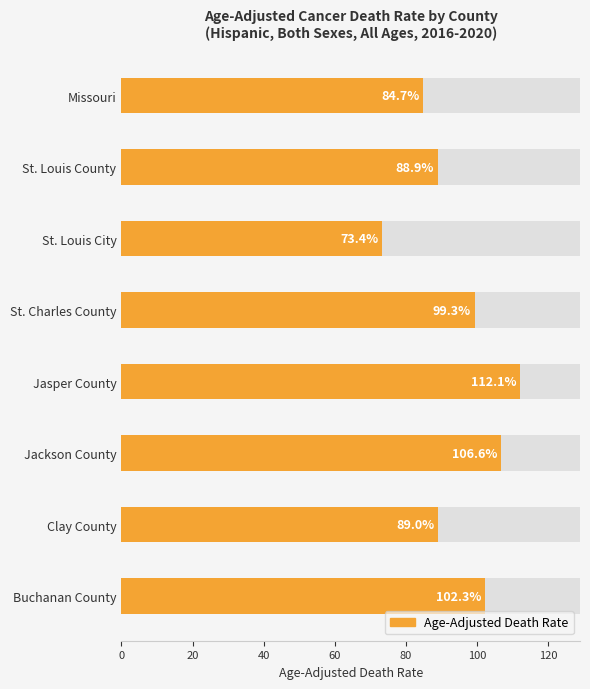

What is the approximate value at Jackson County?

106.6